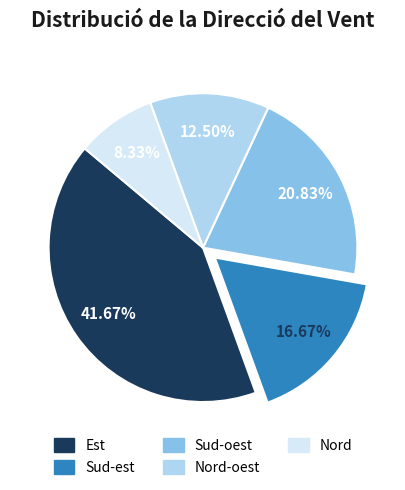

Does any single category account for the majority?

No